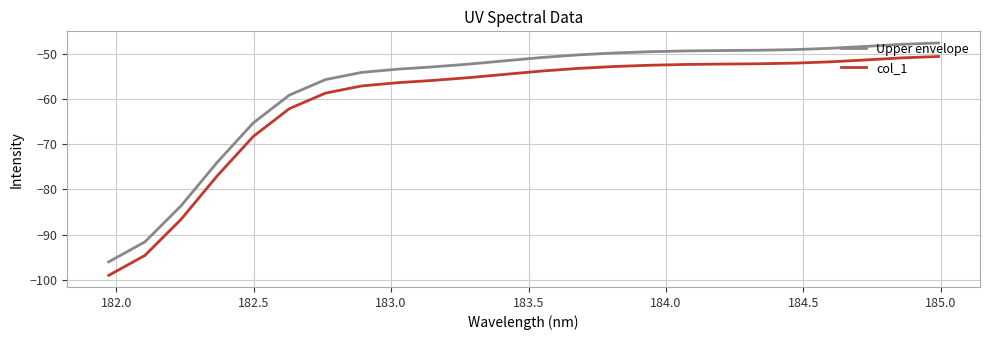

Which series has the largest total across all categories?

Upper envelope